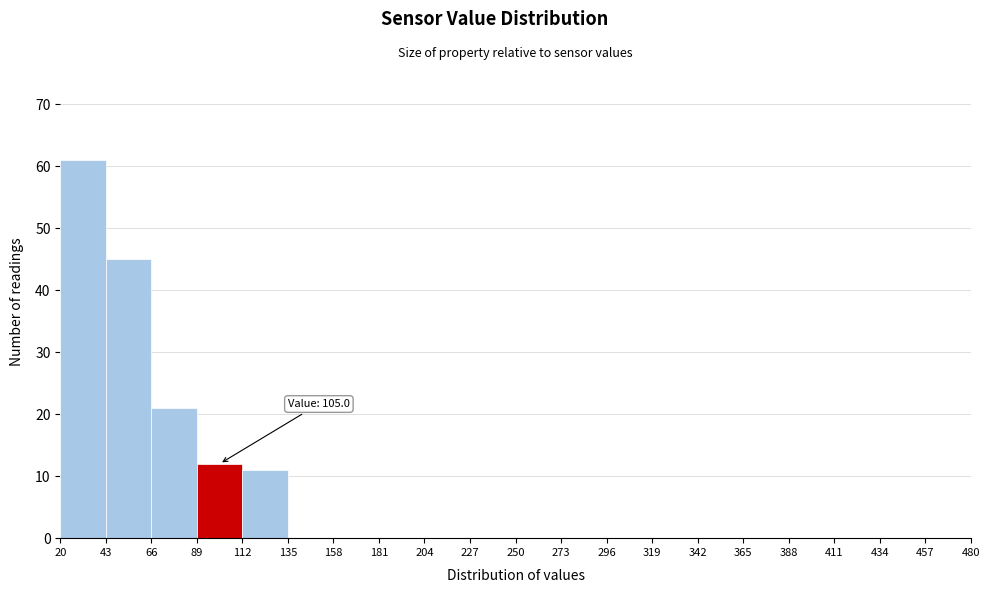

Which range on the x-axis has the tallest bar?

20 to 43